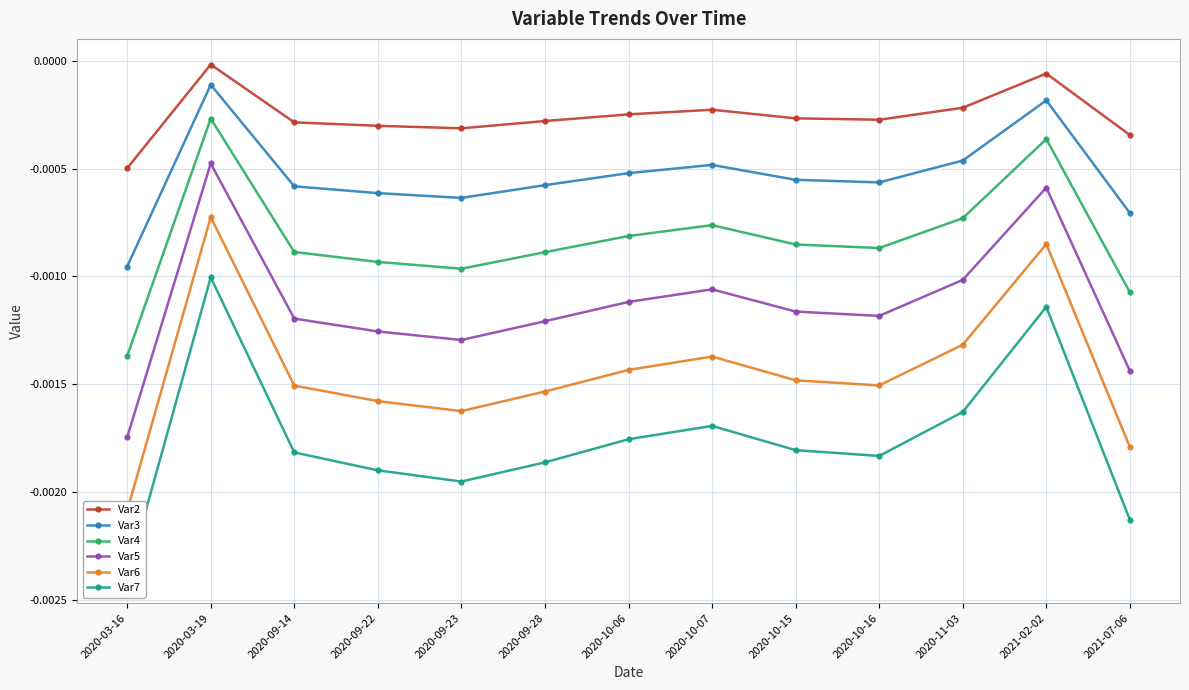

True or false: Var7 and Var6 cross at least once.

False